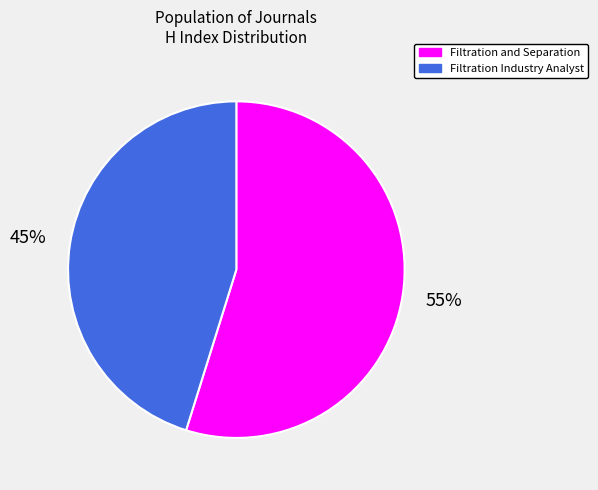

Is there any slice that represents more than half of the pie?

Yes